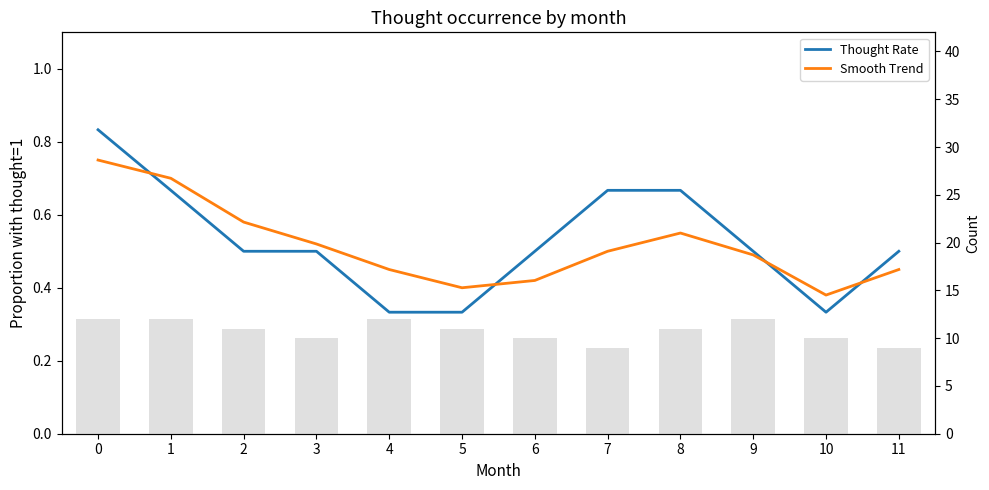

Reading left to right, what are all the values shown in this chart?

Thought Rate: 0=0.8	1=0.7	2=0.5	3=0.5	4=0.3	5=0.3	6=0.5	7=0.7	8=0.7	9=0.5	10=0.3	11=0.5
Smooth Trend: 0=0.8	1=0.7	2=0.6	3=0.5	4=0.5	5=0.4	6=0.4	7=0.5	8=0.6	9=0.5	10=0.4	11=0.5